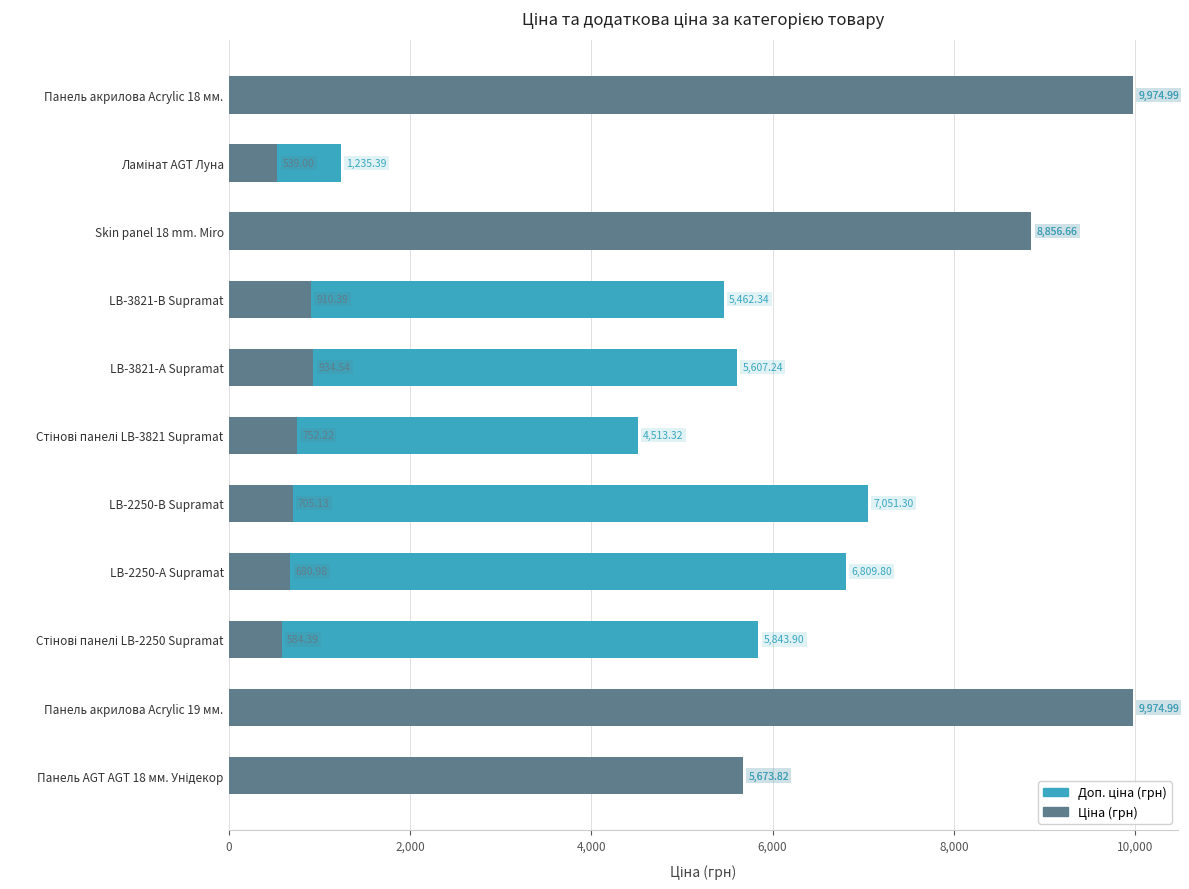

Which series has the largest range (max minus min)?

Ціна (грн)